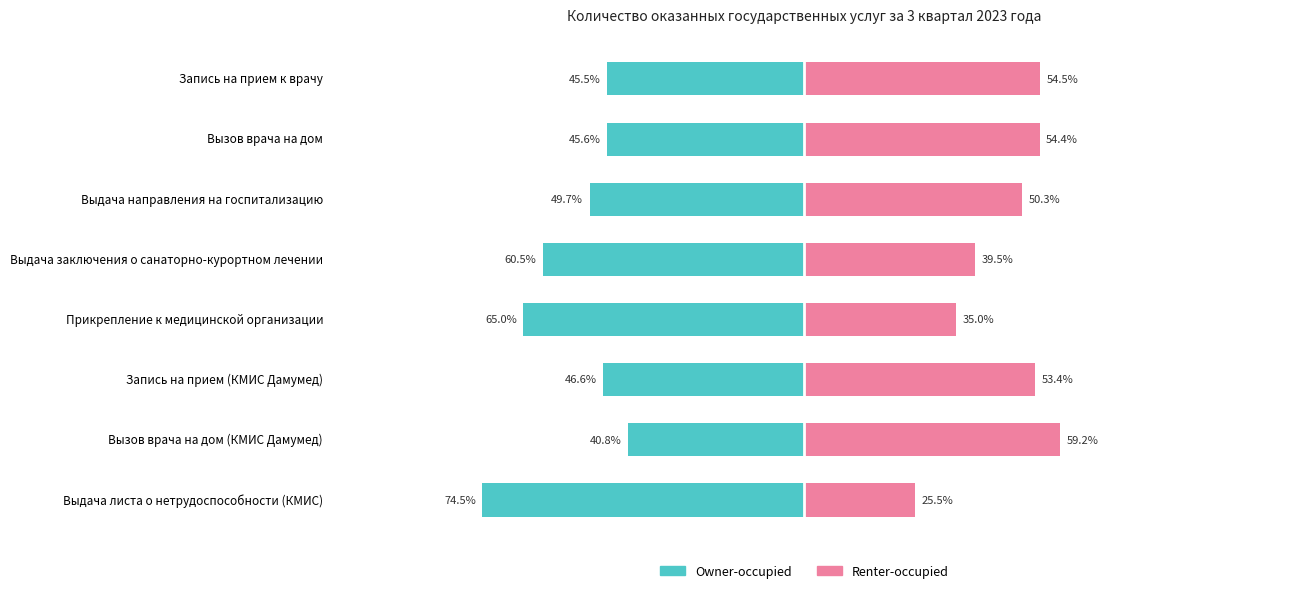

How many series are shown in this chart?

2